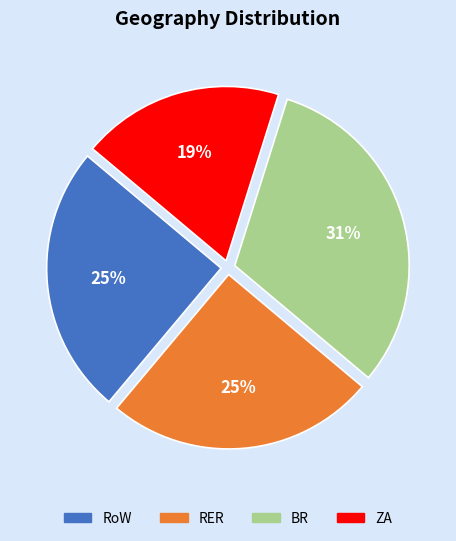

What percentage is the ZA slice, to the nearest percent?

19%